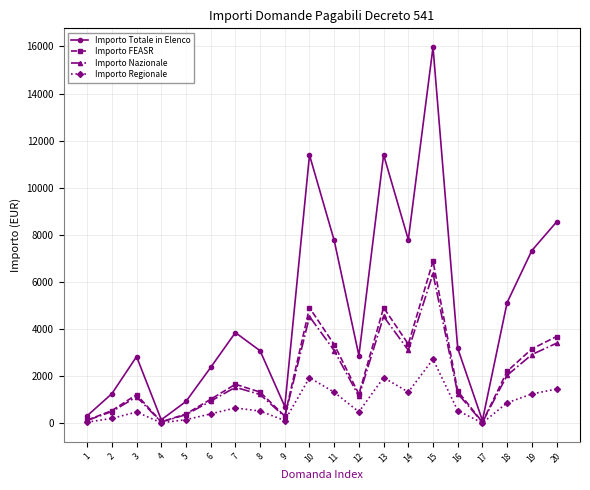

The value of Importo Nazionale at 11 is 5417.7. True or false?

False